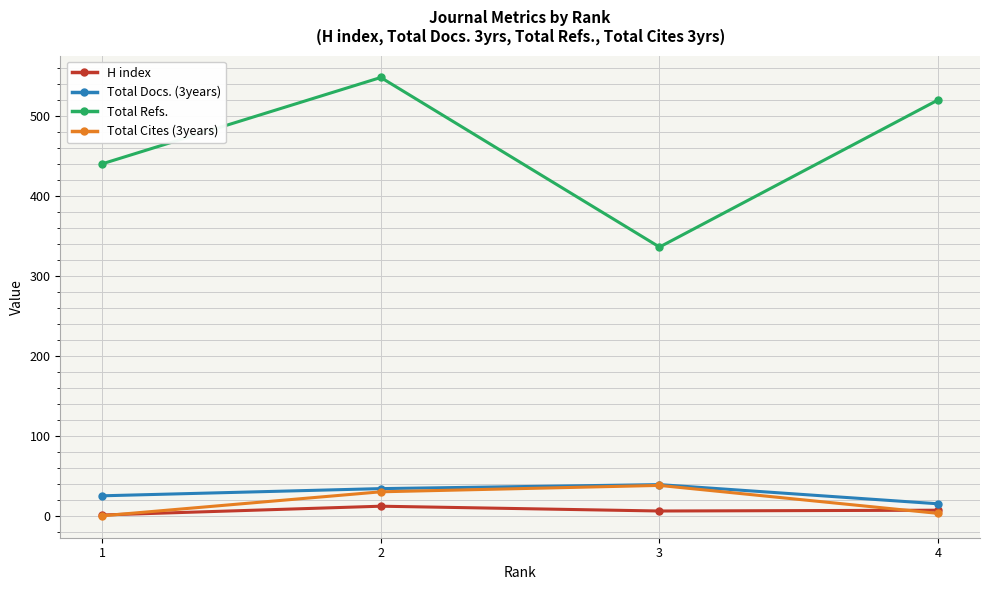

True or false: Total Docs. (3years) and H index cross at least once.

False